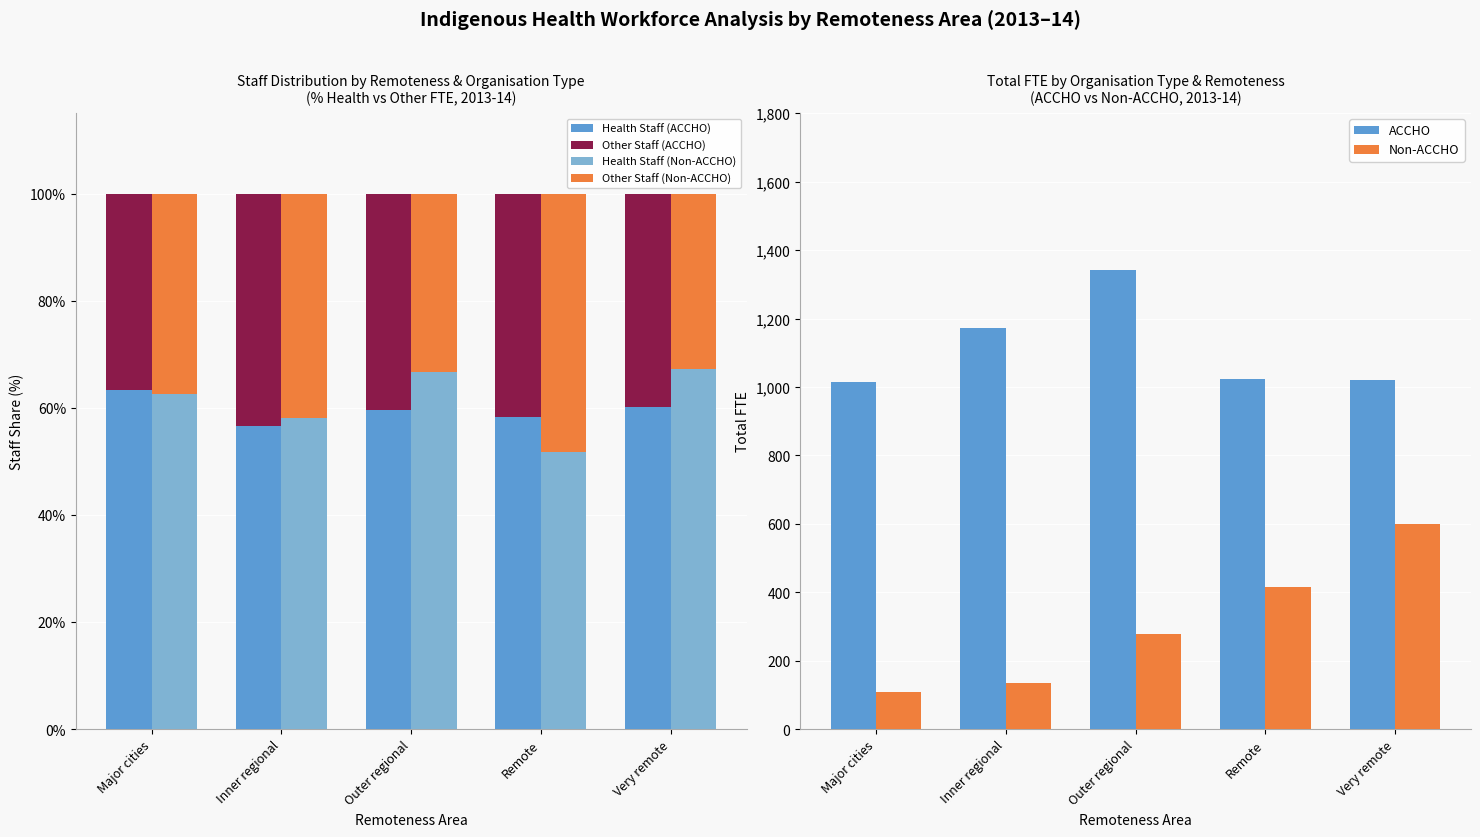

What is the approximate value of ACCHO at Inner regional?

1171.5